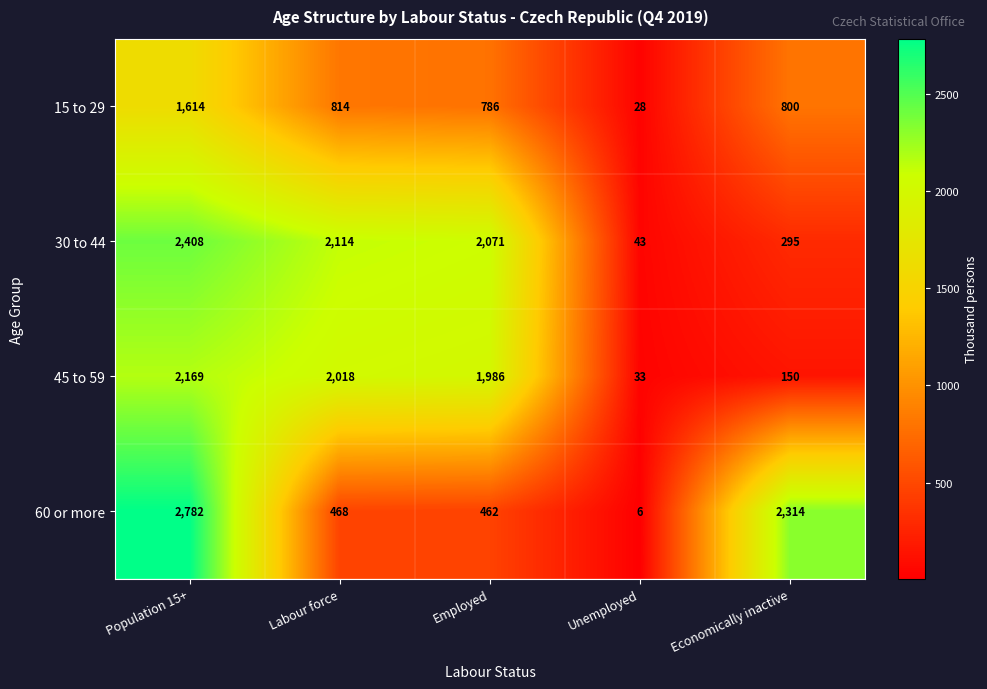

Where does the 30 to 44 series first go above 2071?

Population 15+